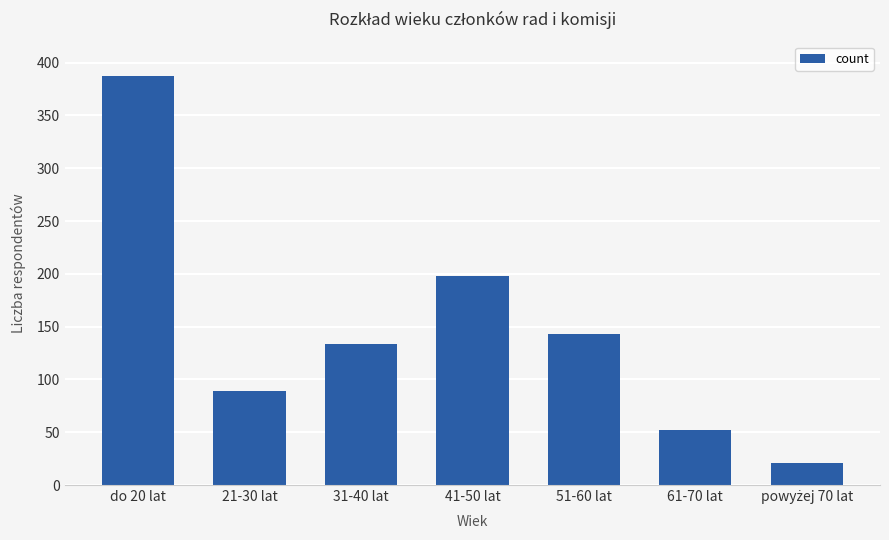

What value does the data have at 21-30 lat?

89